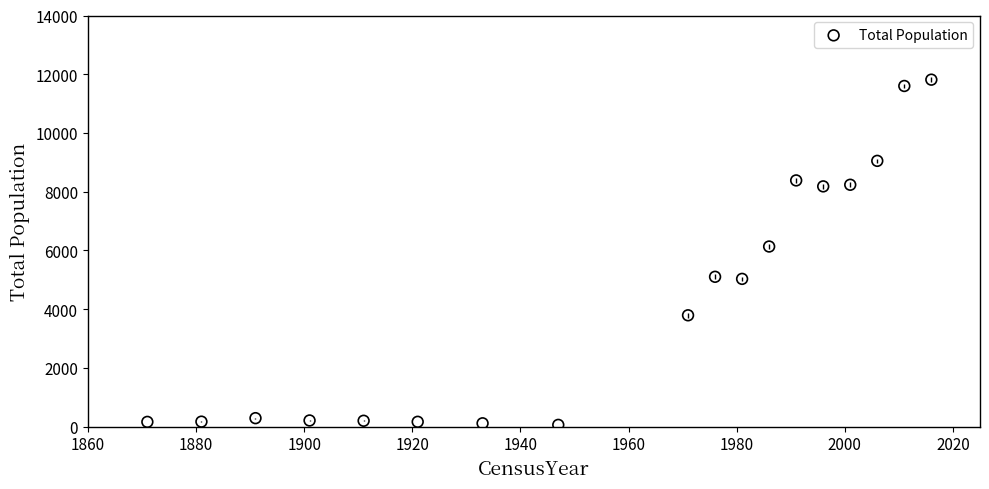

What is the range of Y values (max minus min)?

11756